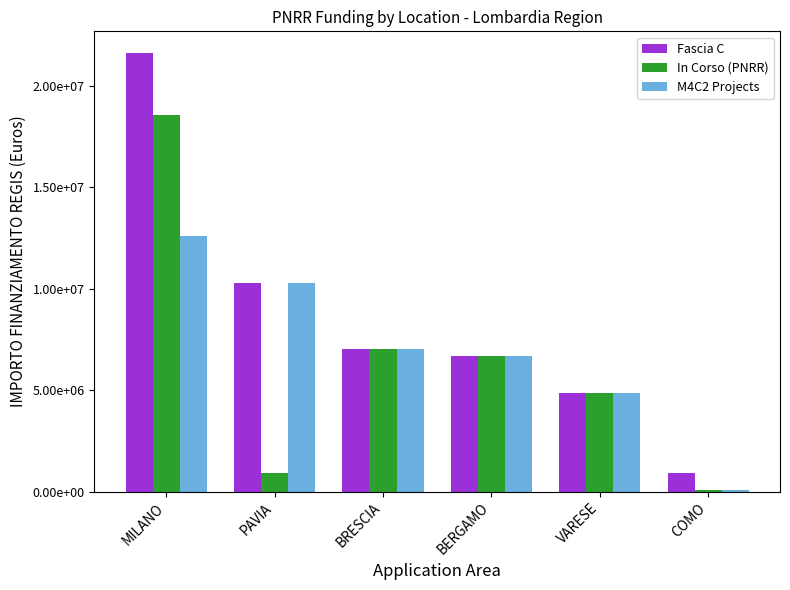

At PAVIA, list the series in order from largest to smallest.

Fascia C, M4C2 Projects, In Corso (PNRR)